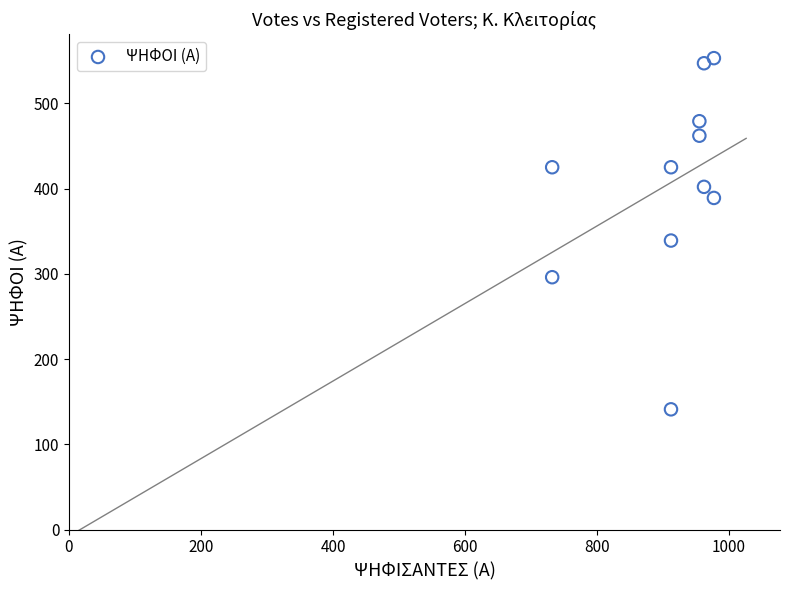

What is the average Y value?

405